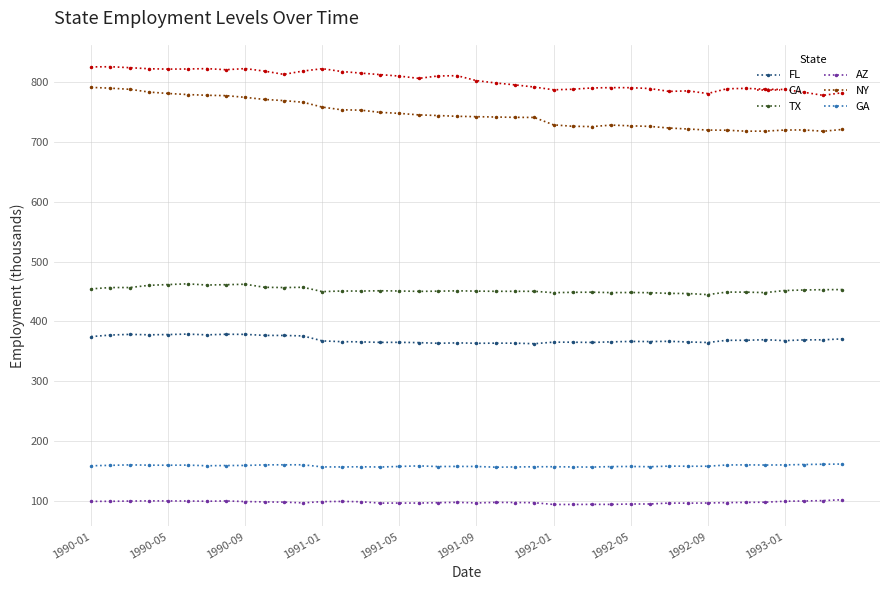

Which series has the widest spread of values?

NY